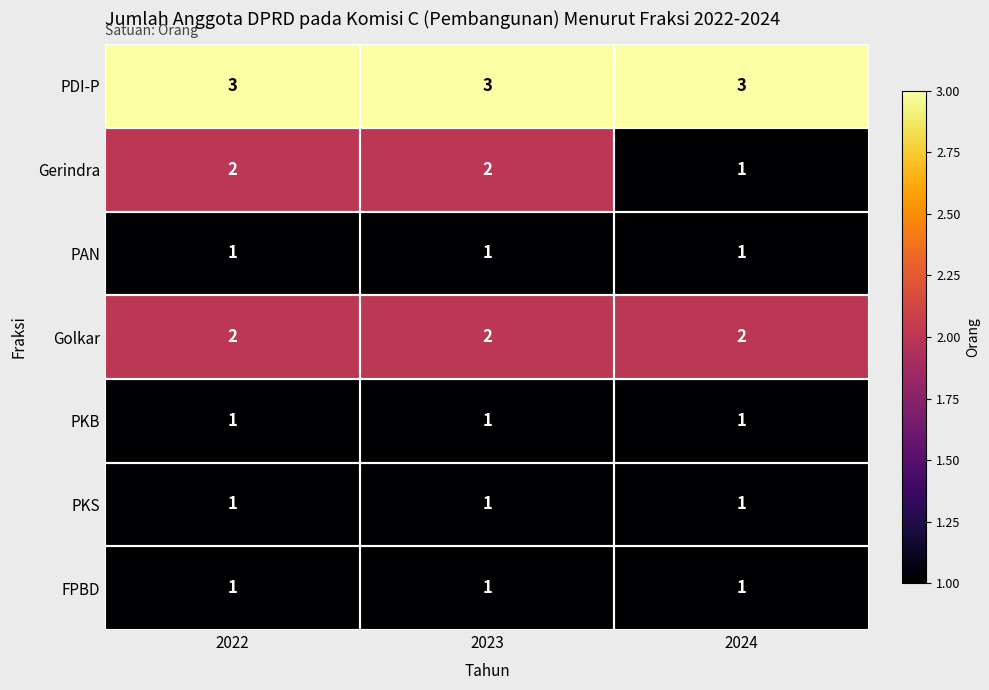

Which series has the widest spread of values?

Gerindra